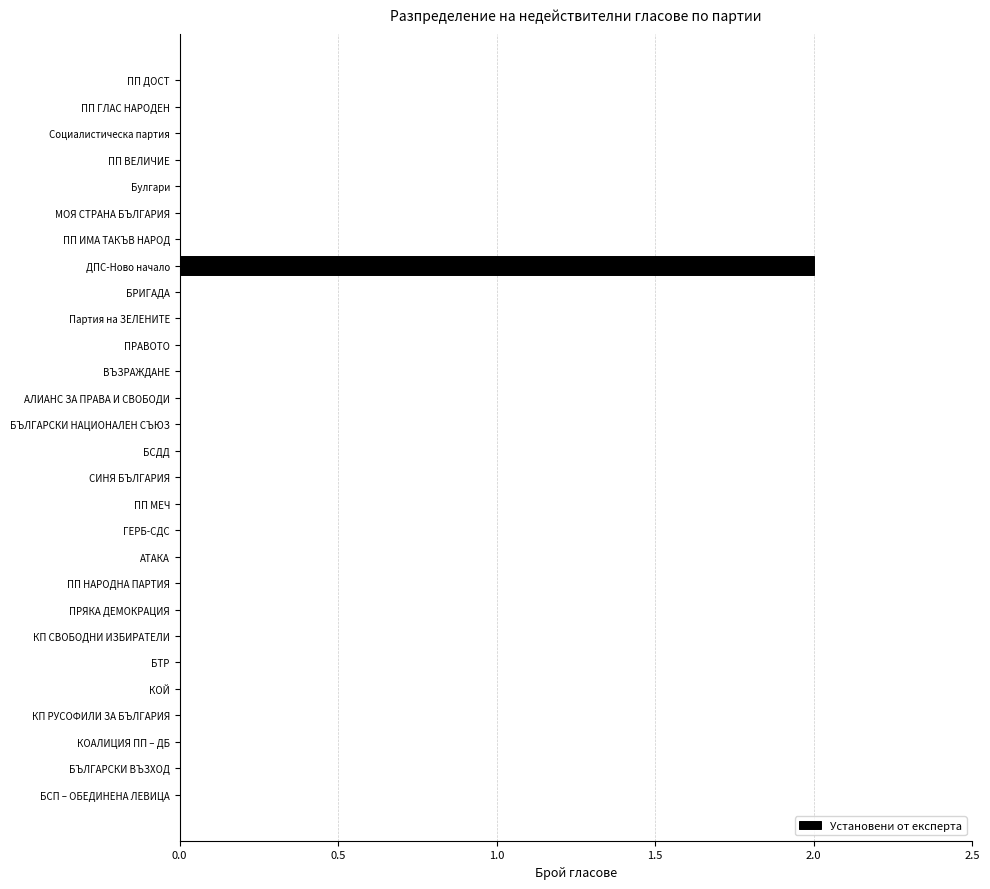

Reading top to bottom, list all the values displayed in this chart.

ПП ДОСТ=0	ПП ГЛАС НАРОДЕН=0	Социалистическа партия=0	ПП ВЕЛИЧИЕ=0	Булгари=0	МОЯ СТРАНА БЪЛГАРИЯ=0	ПП ИМА ТАКЪВ НАРОД=0	ДПС-Ново начало=2	БРИГАДА=0	Партия на ЗЕЛЕНИТЕ=0	ПРАВОТО=0	ВЪЗРАЖДАНЕ=0	АЛИАНС ЗА ПРАВА И СВОБОДИ=0	БЪЛГАРСКИ НАЦИОНАЛЕН СЪЮЗ=0	БСДД=0	СИНЯ БЪЛГАРИЯ=0	ПП МЕЧ=0	ГЕРБ-СДС=0	АТАКА=0	ПП НАРОДНА ПАРТИЯ=0	ПРЯКА ДЕМОКРАЦИЯ=0	КП СВОБОДНИ ИЗБИРАТЕЛИ=0	БТР=0	КОЙ=0	КП РУСОФИЛИ ЗА БЪЛГАРИЯ=0	КОАЛИЦИЯ ПП – ДБ=0	БЪЛГАРСКИ ВЪЗХОД=0	БСП – ОБЕДИНЕНА ЛЕВИЦА=0